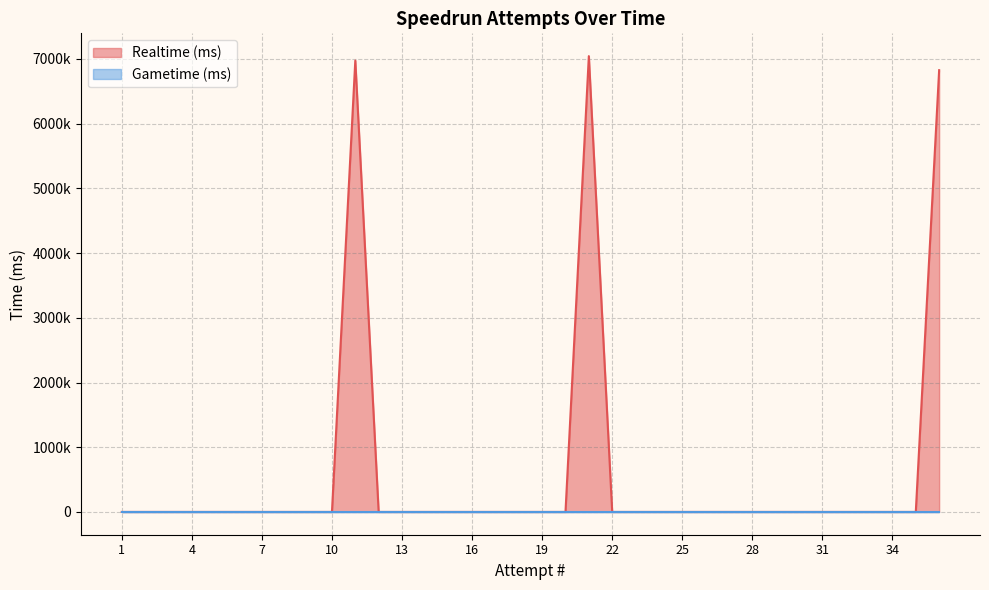

Does the chart have visible grid lines?

Yes